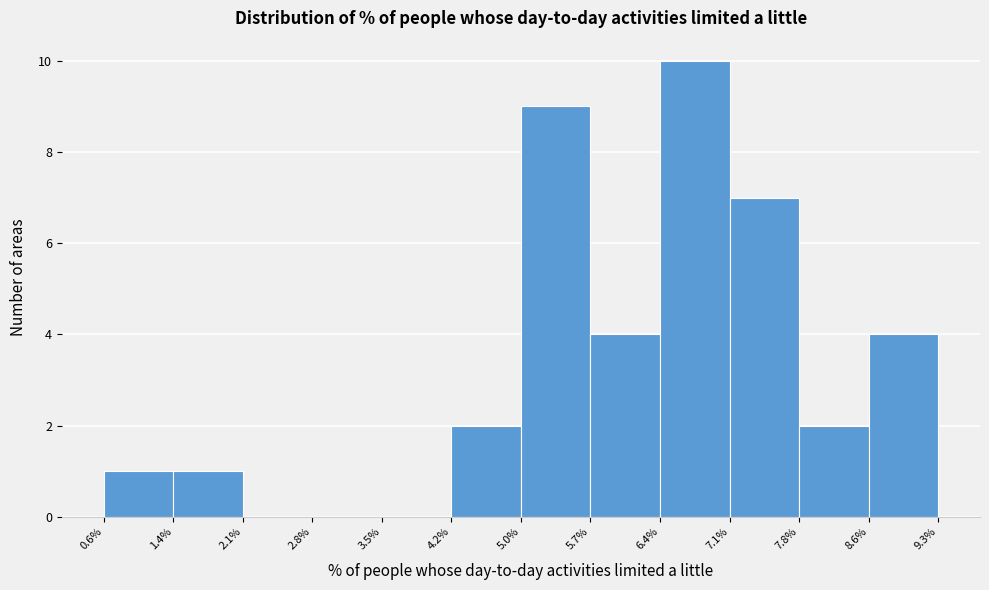

Reading left to right, list every bar in this chart as the range it spans on the x-axis followed by its height. The values are not printed on the chart, so give them approximately, as read against the axis.

0.6% to 1.4%: 1
1.4% to 2.1%: 1
2.1% to 2.8%: 0
2.8% to 3.5%: 0
3.5% to 4.2%: 0
4.2% to 5.0%: 2
5.0% to 5.7%: 9
5.7% to 6.4%: 4
6.4% to 7.1%: 10
7.1% to 7.8%: 7
7.8% to 8.6%: 2
8.6% to 9.3%: 4